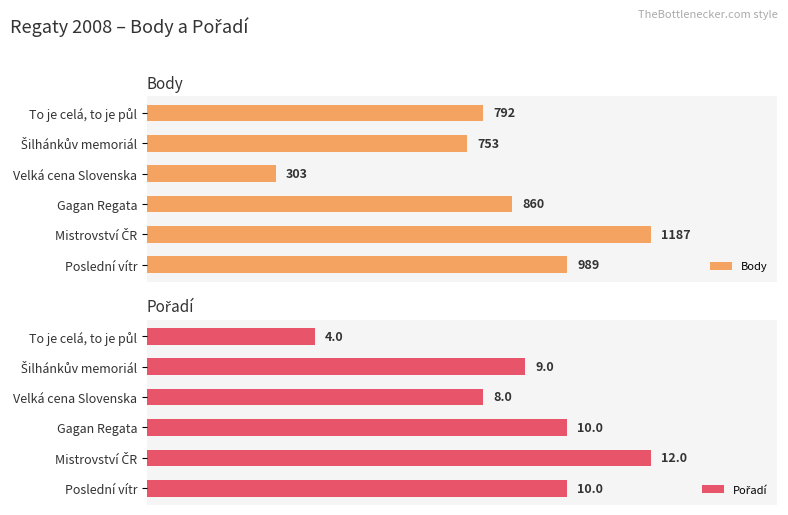

List the series in order of their peak value, highest first.

Body, Pořadí